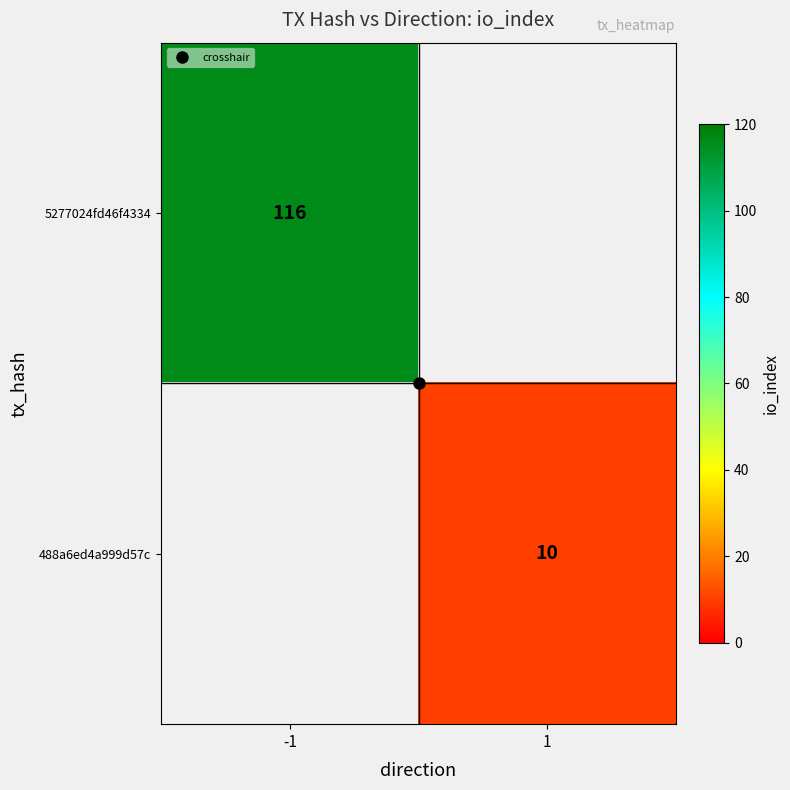

Which category has the highest value across all series?

-1